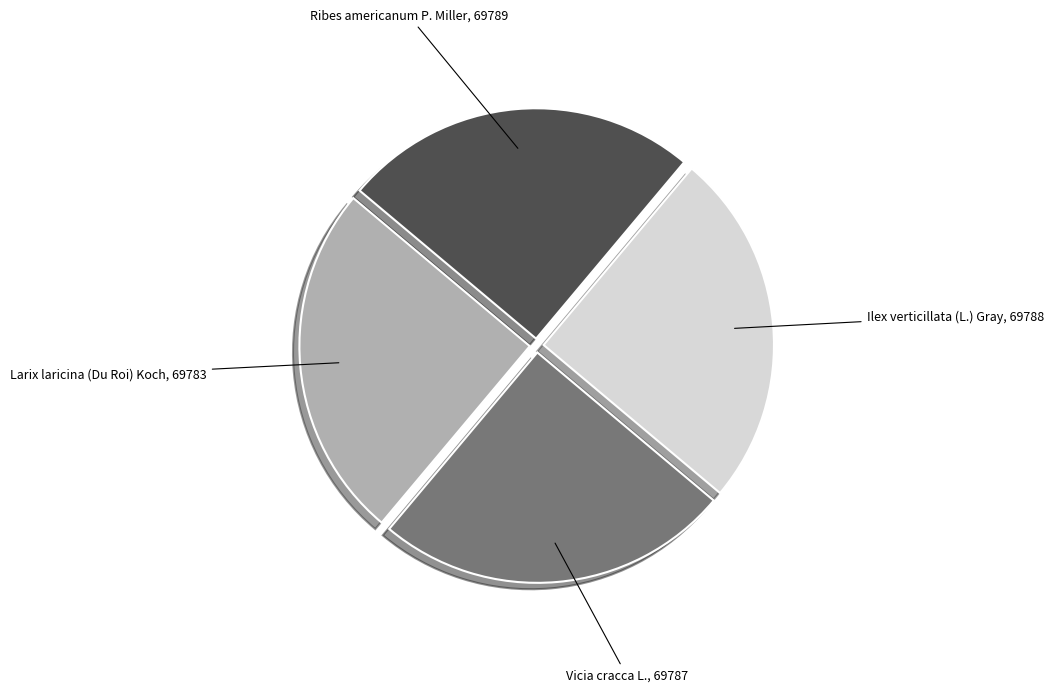

Is there any slice that represents more than half of the pie?

No